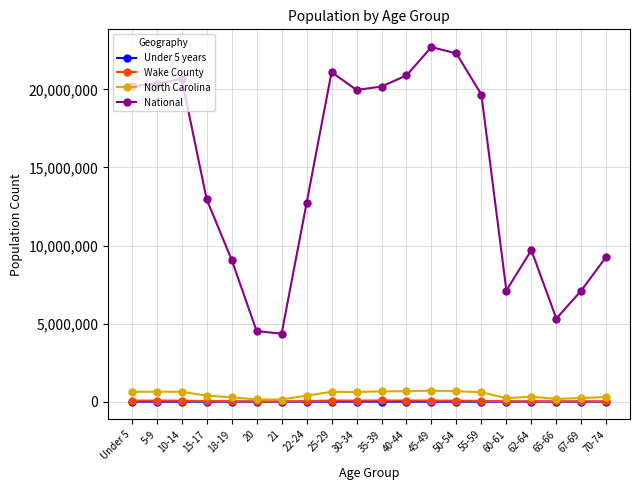

How many data points in National are less than 19664805?

10